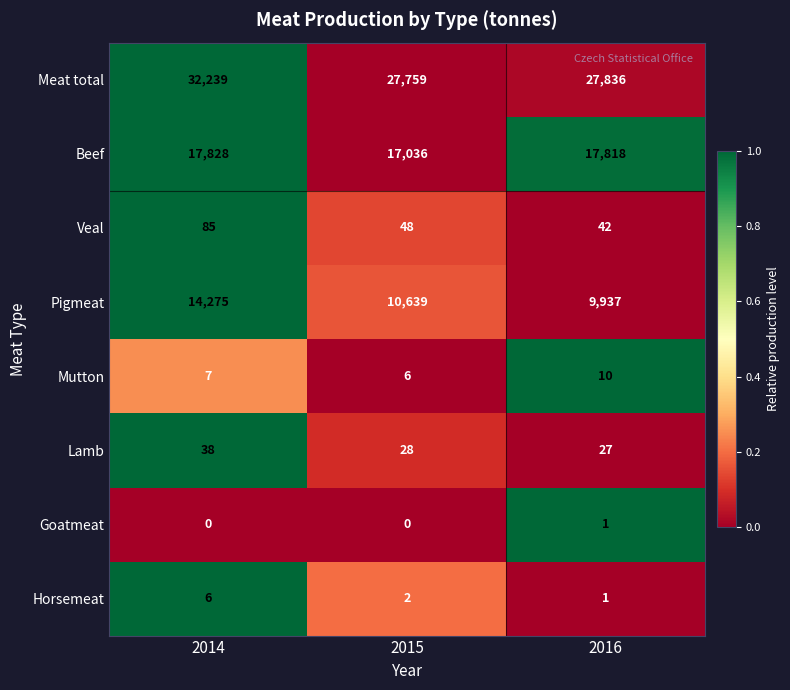

Which series has the largest range (max minus min)?

Meat total